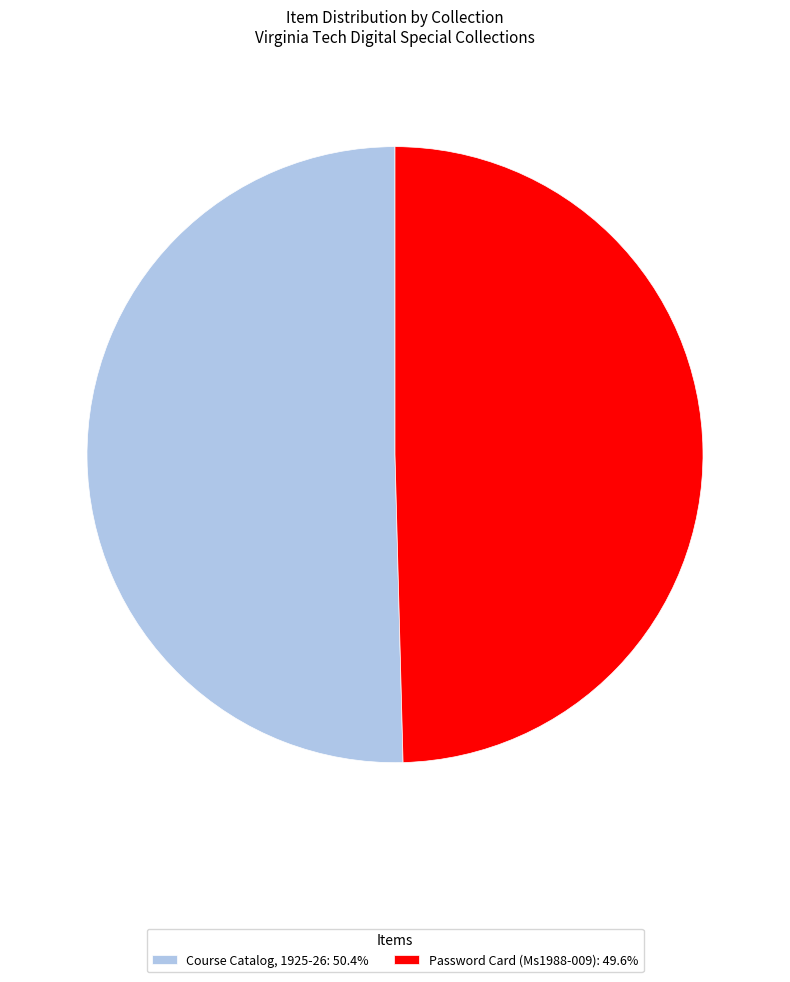

Is there any slice that represents more than half of the pie?

Yes